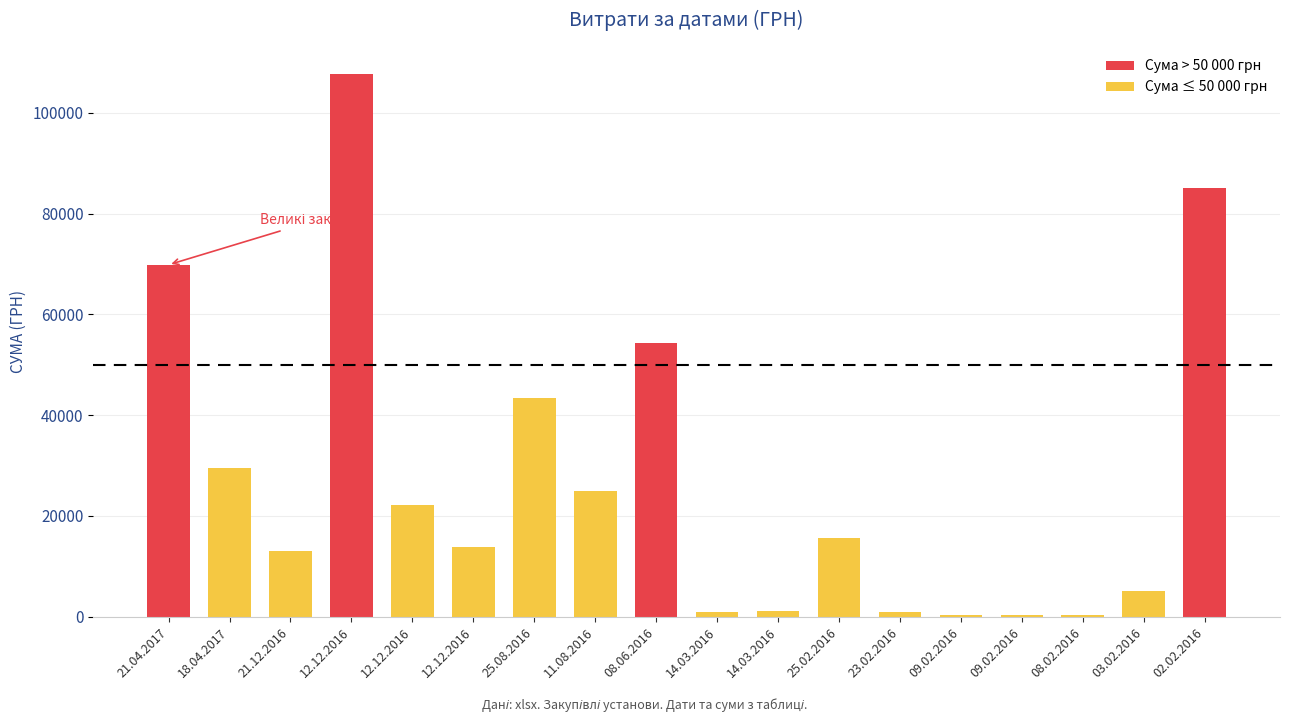

What is the average value?

27120.3